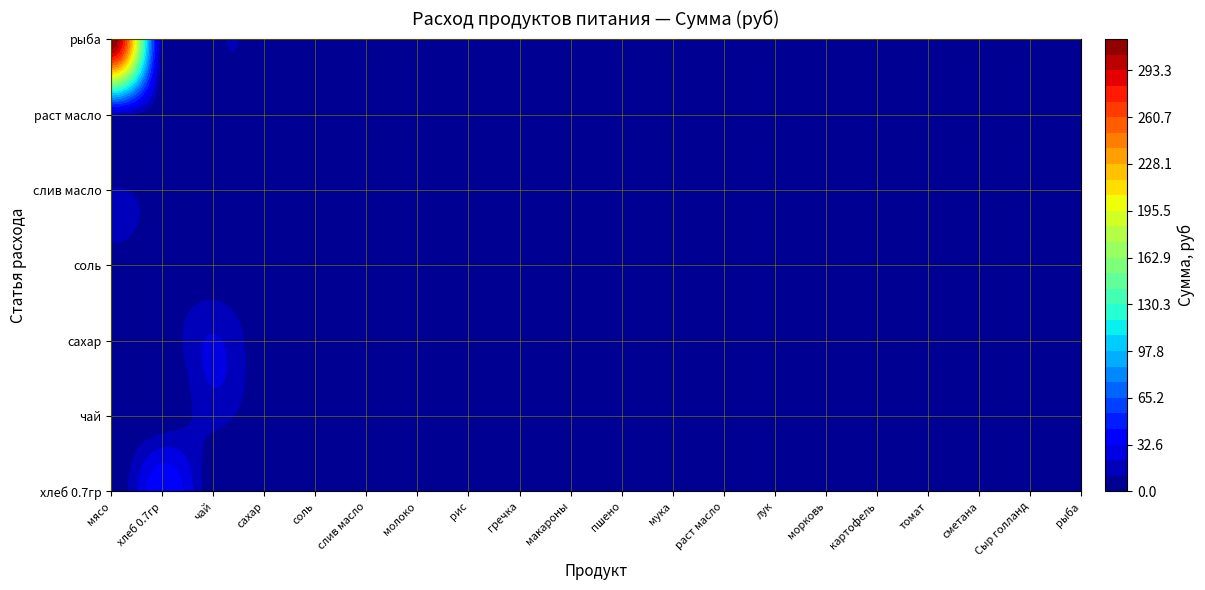

At how many categories does at least one series exceed 107?

1